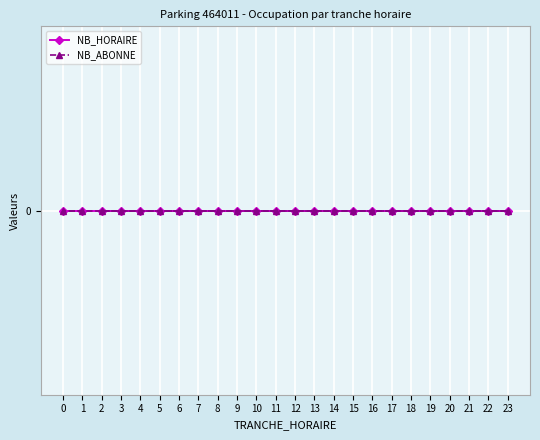

Does the chart display data point markers on the line(s)?

Yes